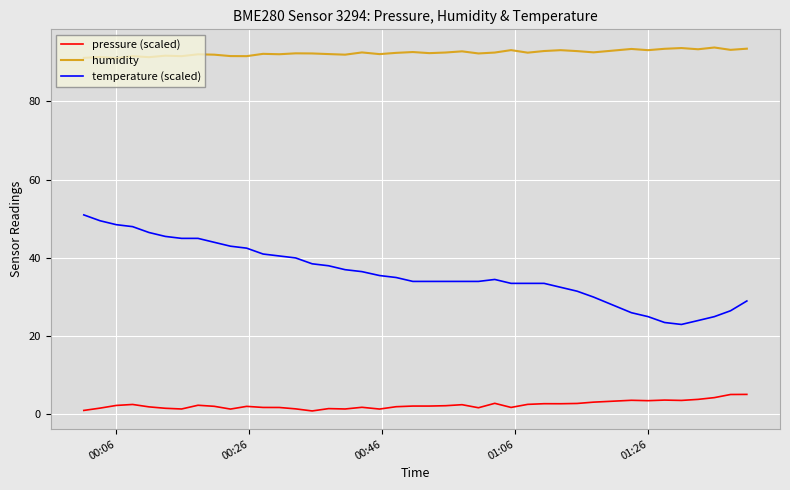

What is the lowest value of the temperature (scaled) series?

23.0